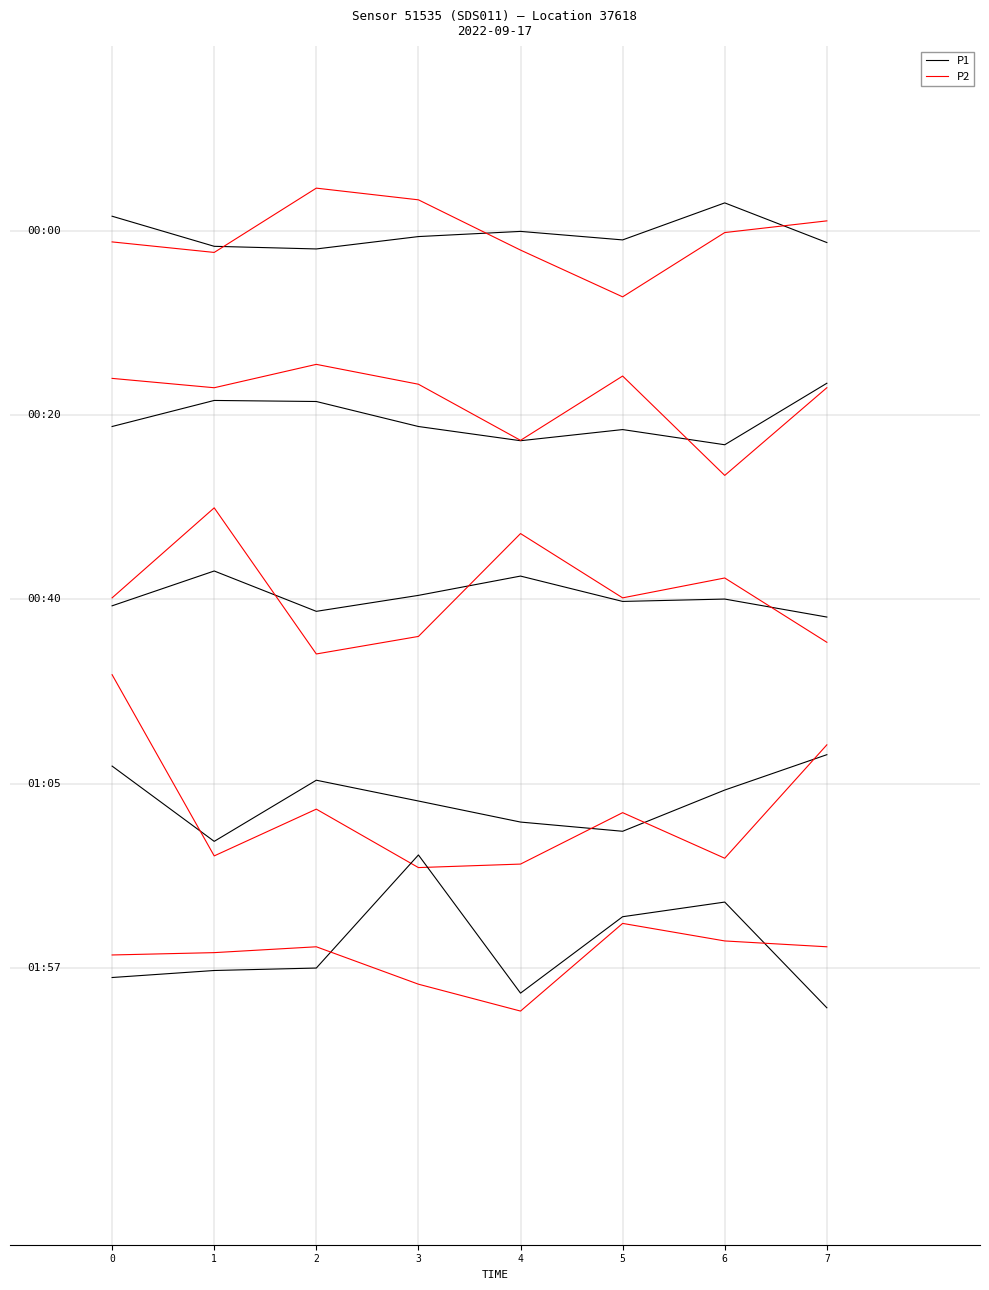

What is the highest value of the P2 series?

1.4